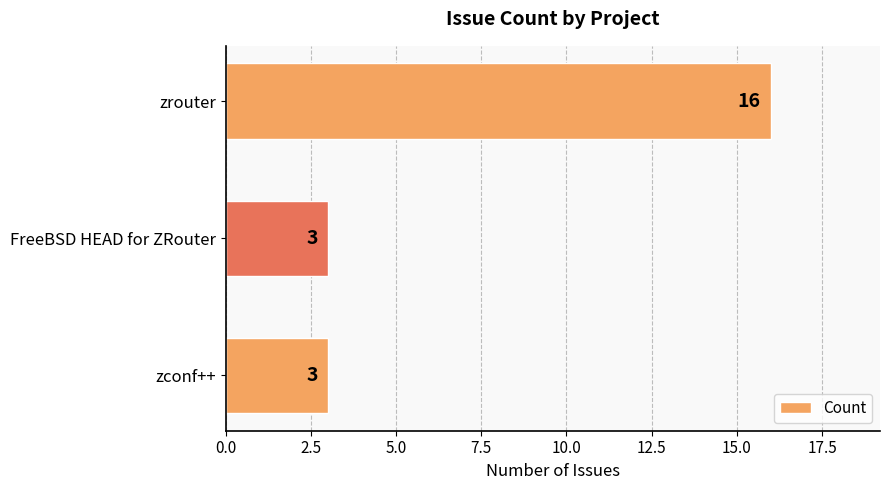

What is the ratio of the value at zrouter to the value at FreeBSD HEAD for ZRouter?

5.3